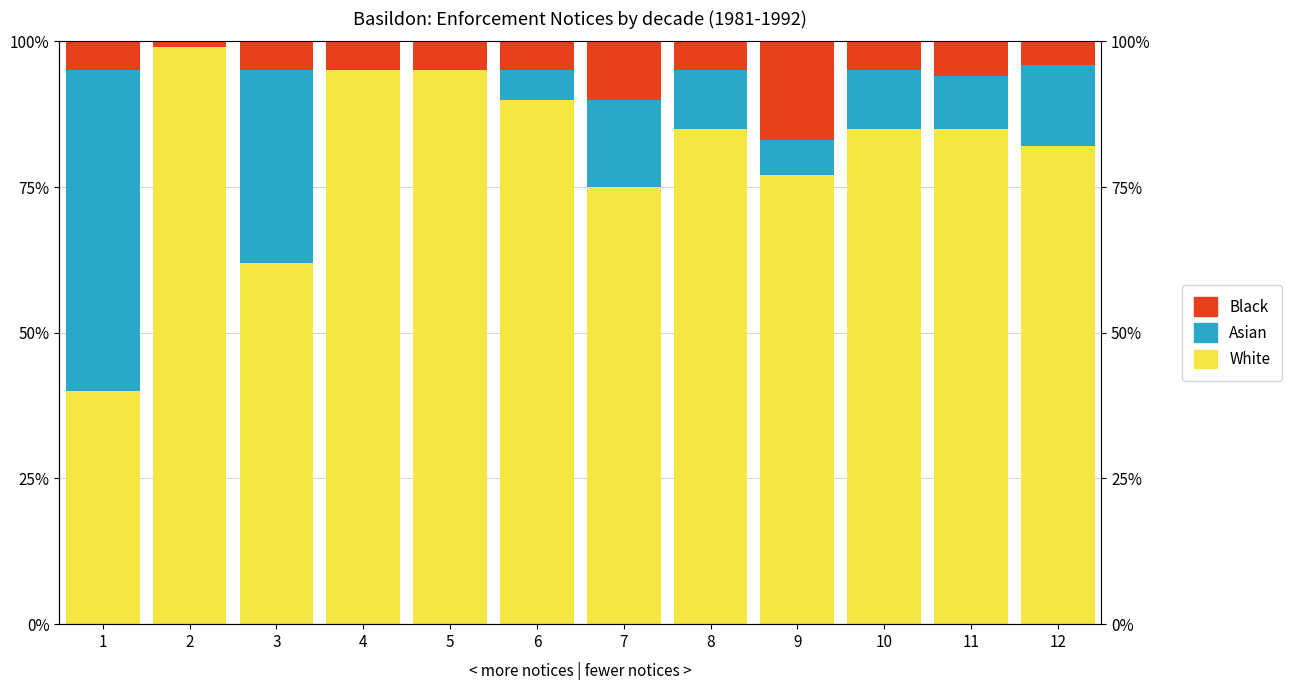

Reading left to right, extract all data points from this chart.

White: 40	99	62	95	95	90	75	85	77	85	85	82
Asian: 55	0	33	0	0	5	15	10	6	10	9	14
Black: 5	1	5	5	5	5	10	5	17	5	6	4